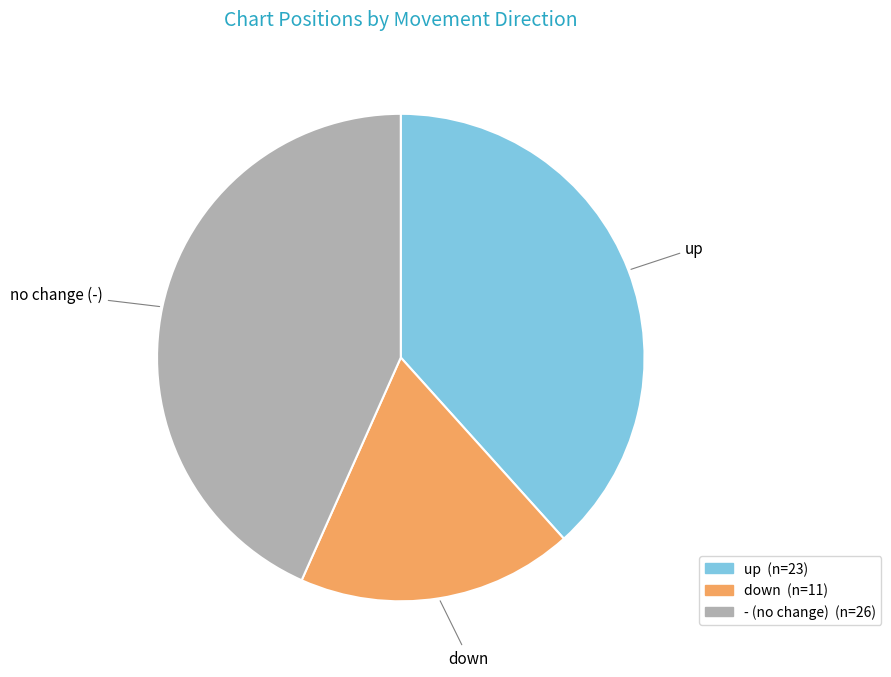

What is the smallest slice in the pie chart?

down